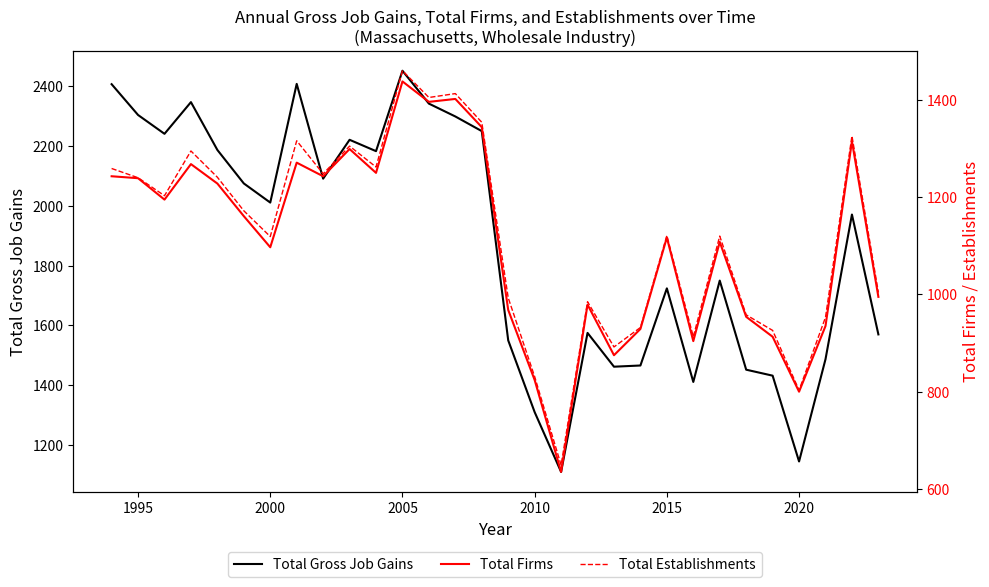

What is the minimum value for Total Gross Job Gains?

1110